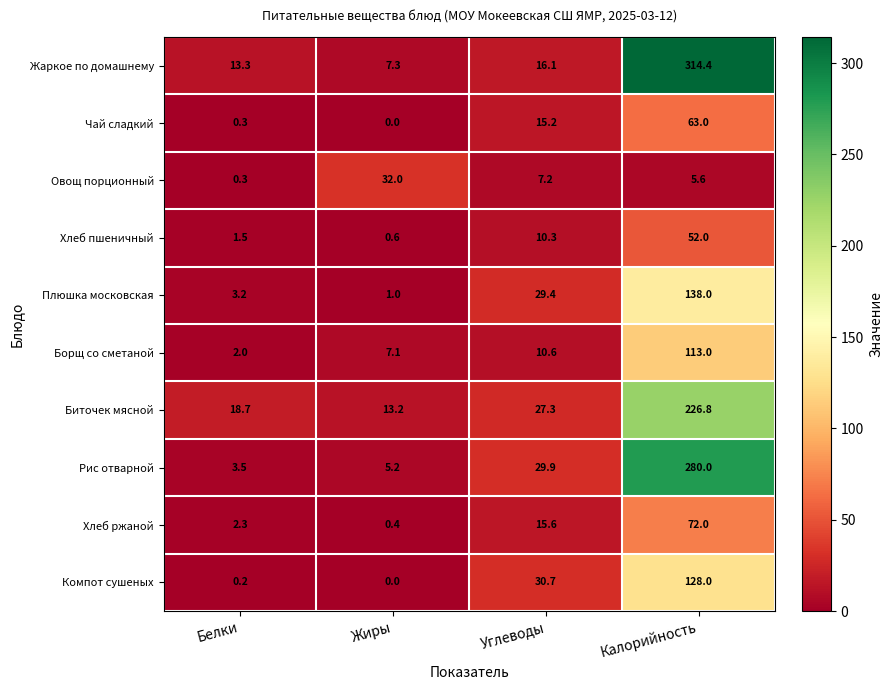

What is the difference between the maximum and minimum values in the Чай сладкий series?

63.0